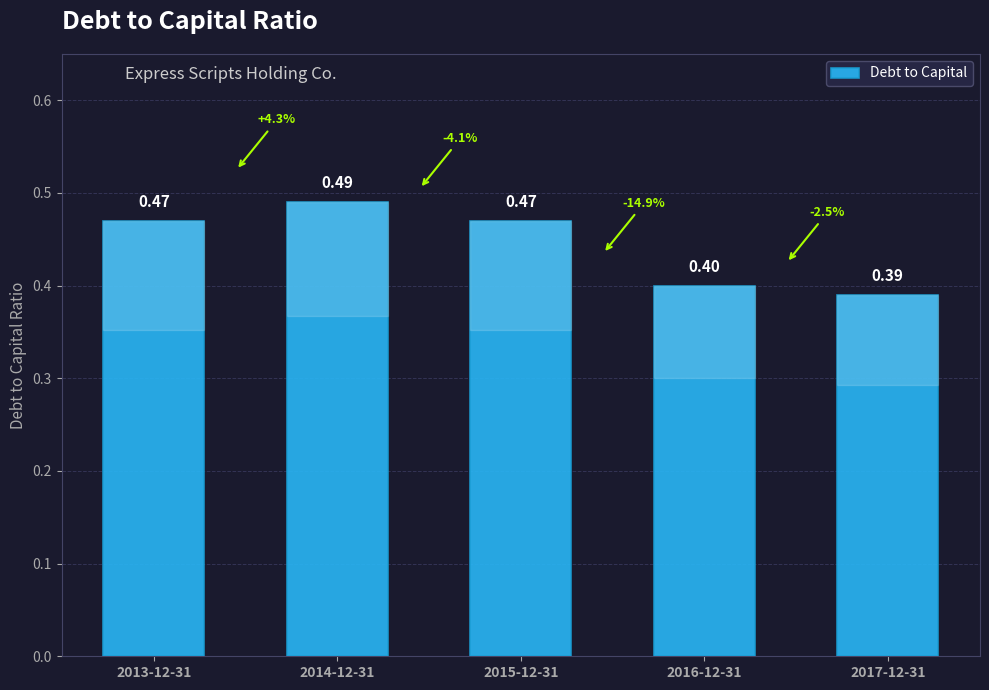

Which has a higher value, 2014-12-31 or 2013-12-31?

2014-12-31